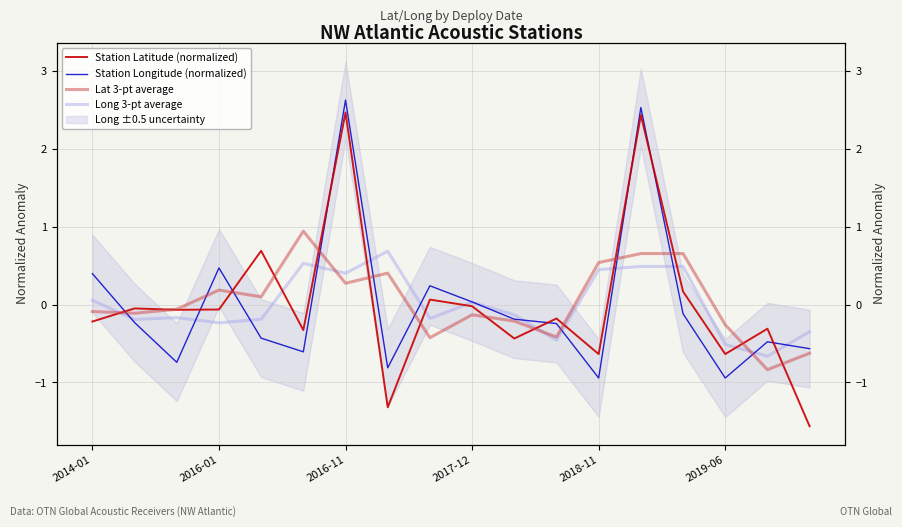

True or false: Station Longitude (normalized) and Long 3-pt average cross at least once.

True